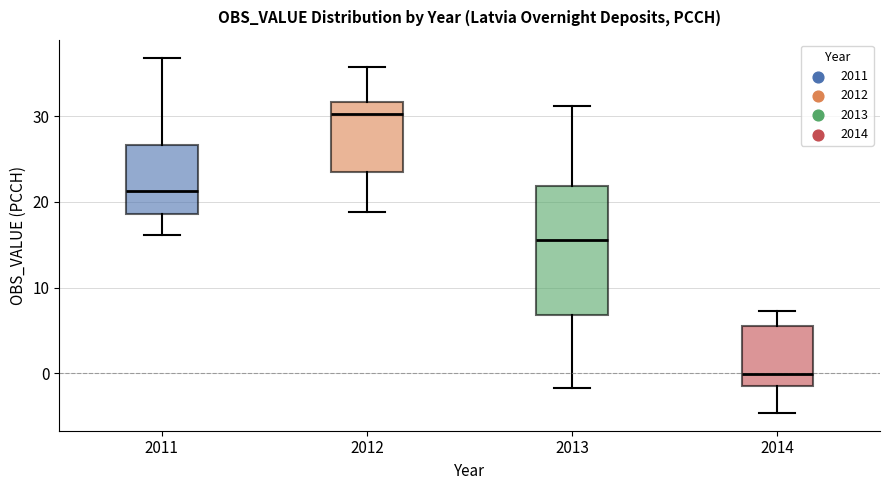

Where does the upper whisker of the box at x = 2014 end on the y-axis? The values are not printed on the chart, so give them approximately, as read against the axis.

7